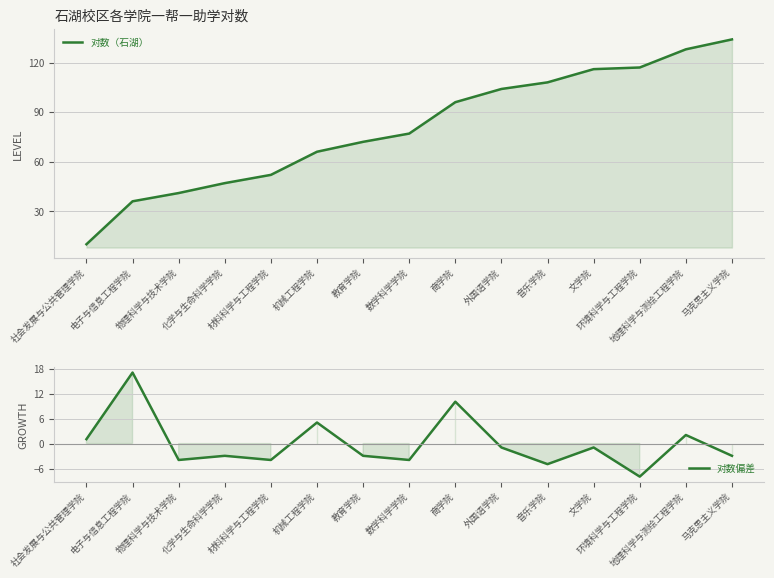

At which label does 对数（石湖） reach its minimum?

社会发展与公共管理学院